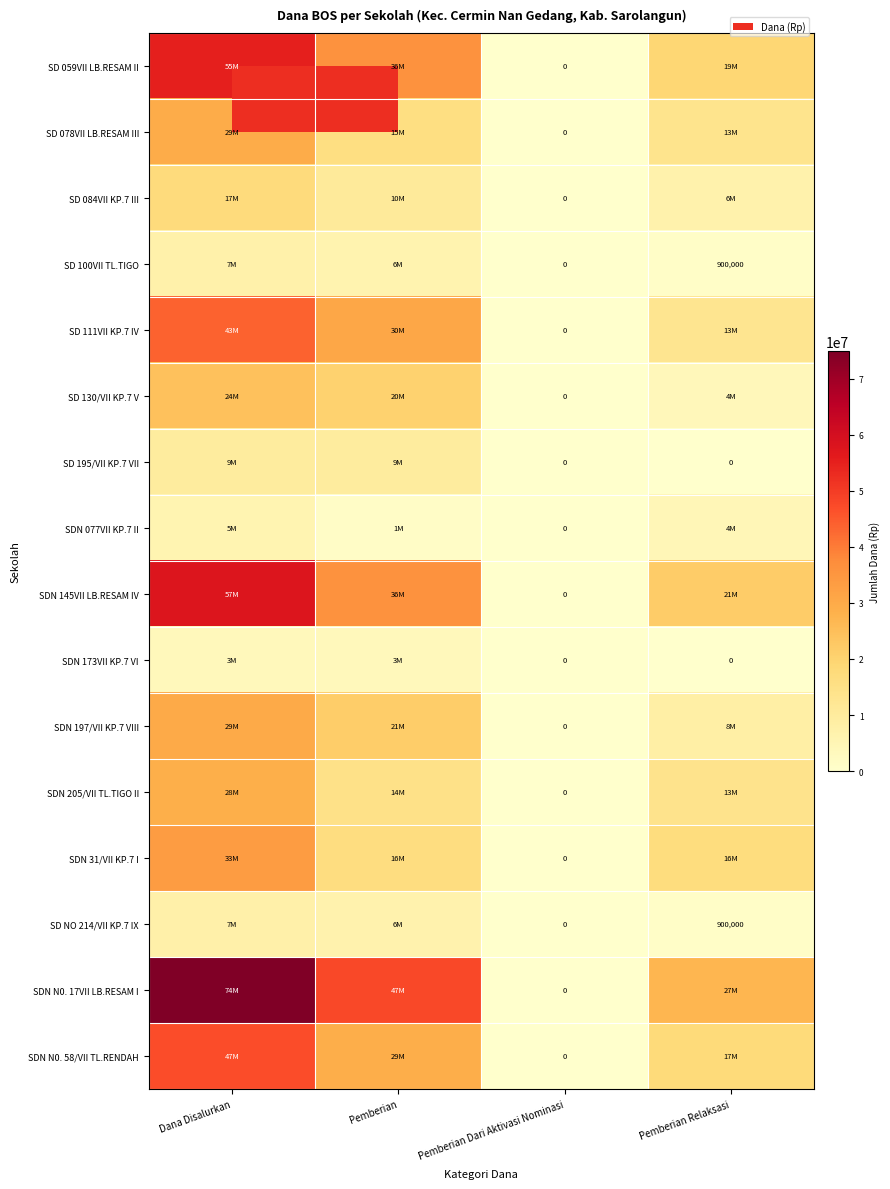

What is the sum of all SD 111VII KP.7 IV values?

87750000